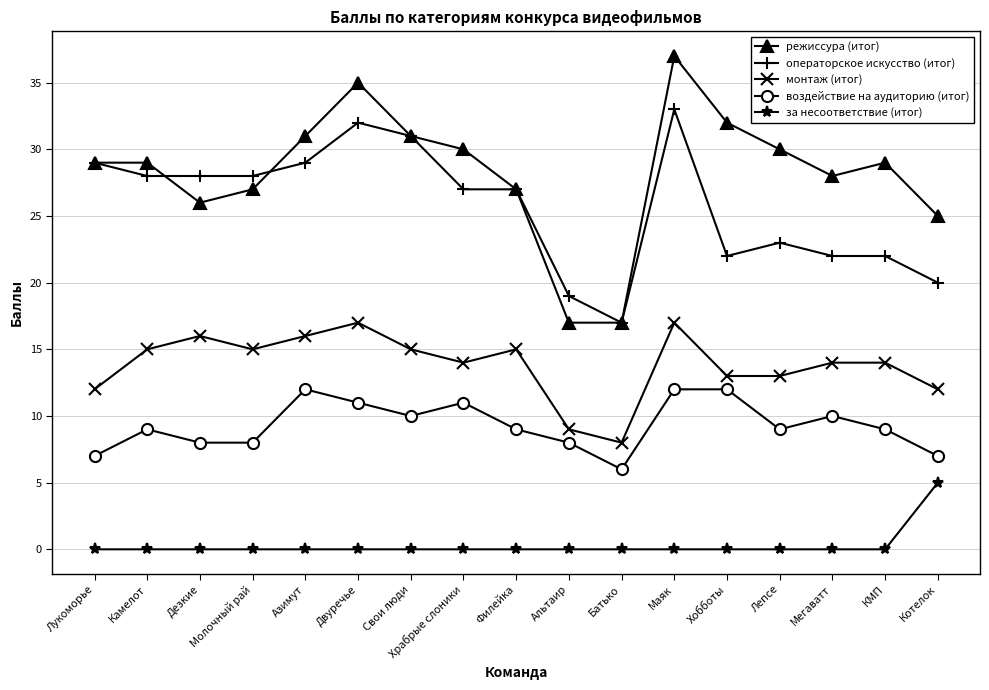

What is the label of the 14th point from the left?

Лепсе